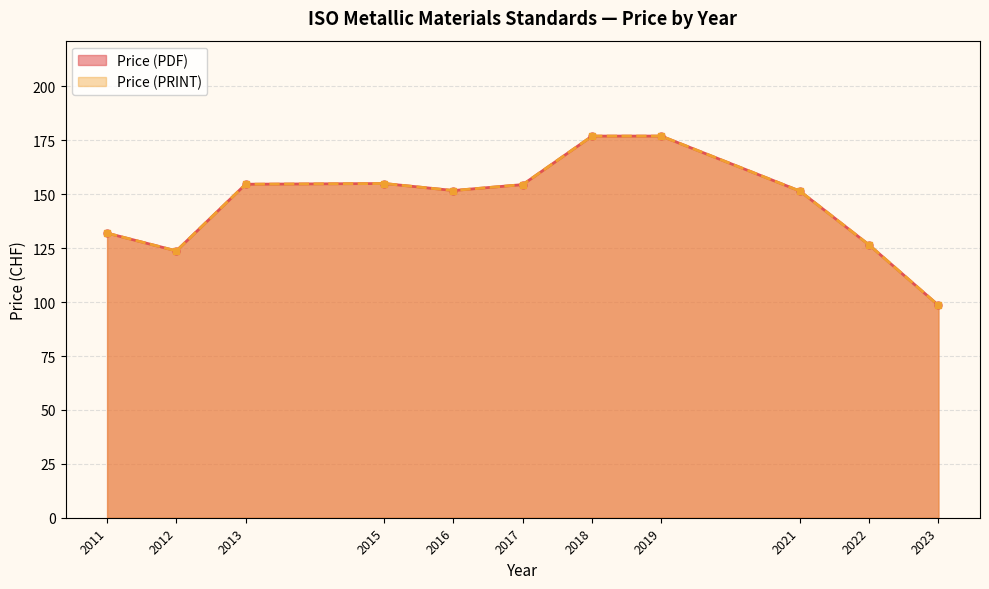

What is the average value of the Price (PDF) series?

145